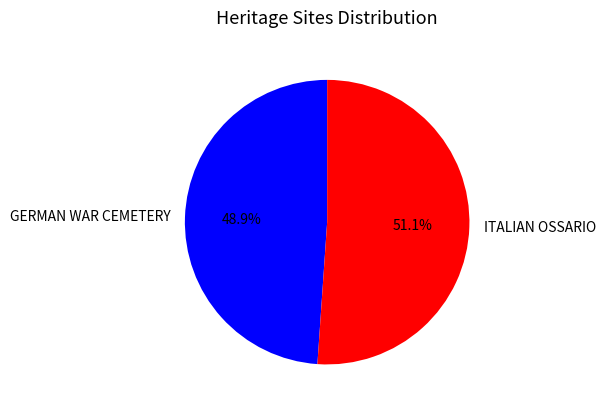

To the nearest percent, what is the difference between the largest and smallest slice percentages?

2%